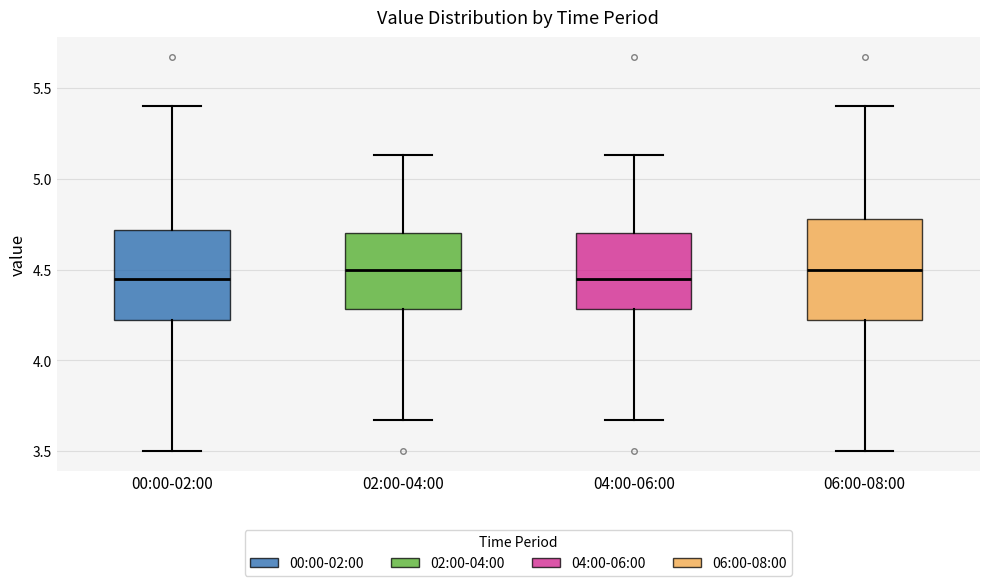

Reading left to right, transcribe this box plot: for each box, give where its median line is, the range the box spans, and where its two whiskers end, as read against the y-axis. The values are not printed on the chart, so give them approximately, as read against the axis.

00:00-02:00: median 4.45, box 4.20 to 4.70, whiskers 3.50 to 5.40
02:00-04:00: median 4.50, box 4.30 to 4.70, whiskers 3.65 to 5.15
04:00-06:00: median 4.45, box 4.30 to 4.70, whiskers 3.65 to 5.15
06:00-08:00: median 4.50, box 4.20 to 4.80, whiskers 3.50 to 5.40